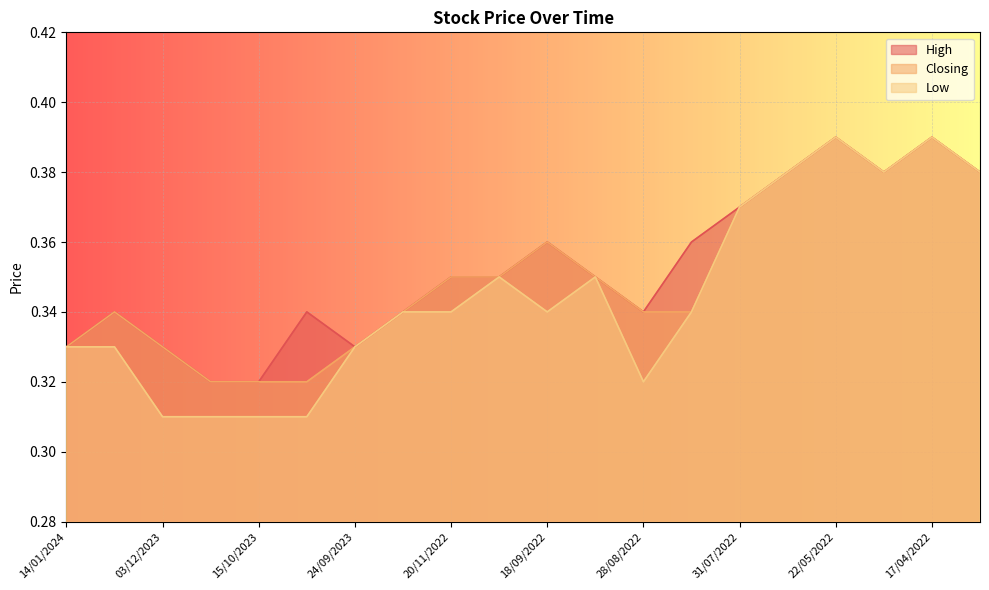

How many interior local valleys does the Closing series have?

1